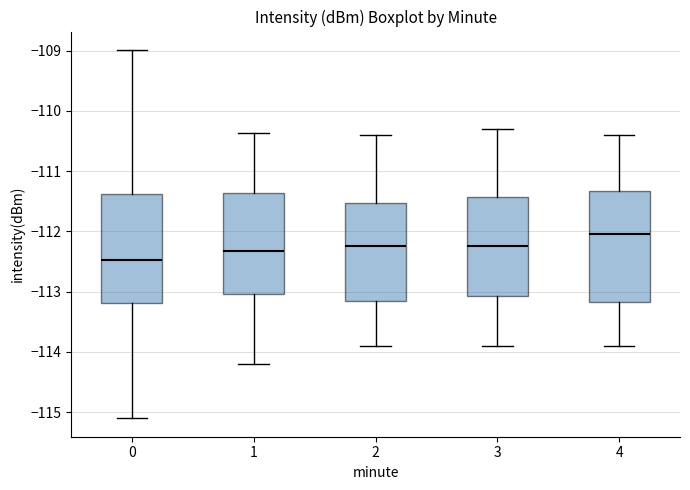

Reading left to right, transcribe this box plot: for each box, give where its median line is, the range the box spans, and where its two whiskers end, as read against the y-axis. The values are not printed on the chart, so give them approximately, as read against the axis.

0: median -112.5, box -113.2 to -111.4, whiskers -115.1 to -109.0
1: median -112.3, box -113.0 to -111.4, whiskers -114.2 to -110.4
2: median -112.2, box -113.1 to -111.5, whiskers -113.9 to -110.4
3: median -112.2, box -113.1 to -111.4, whiskers -113.9 to -110.3
4: median -112.0, box -113.2 to -111.3, whiskers -113.9 to -110.4